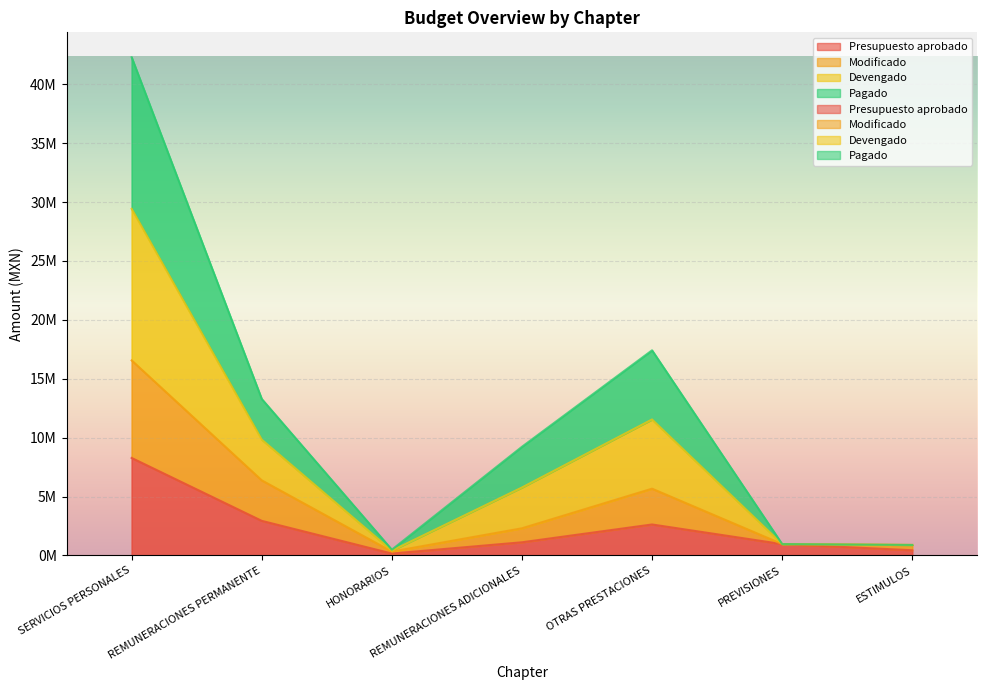

Is the value of Modificado at PREVISIONES greater than the value of Pagado at PREVISIONES?

No